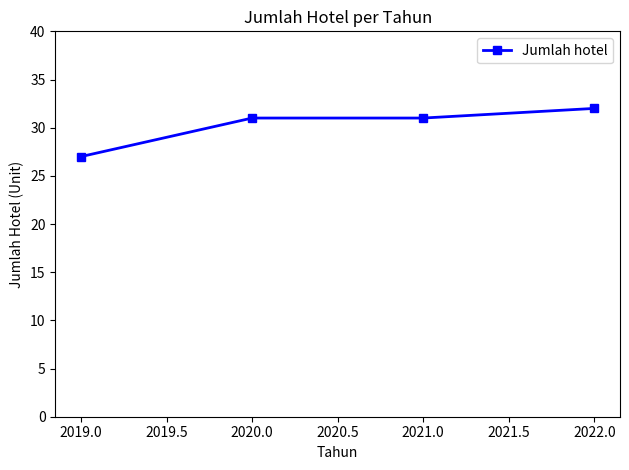

At which category does the chart reach its minimum across all series?

2019.0